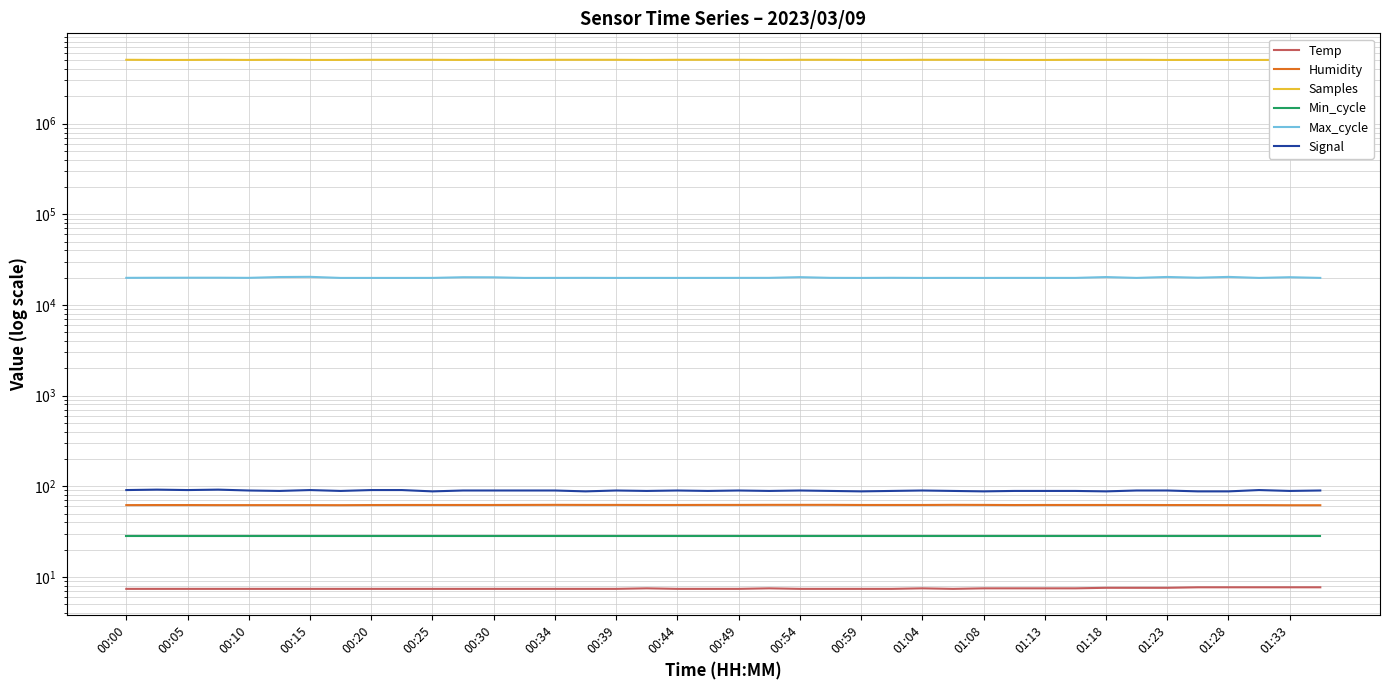

Is this an area chart (filled region under the line)?

No